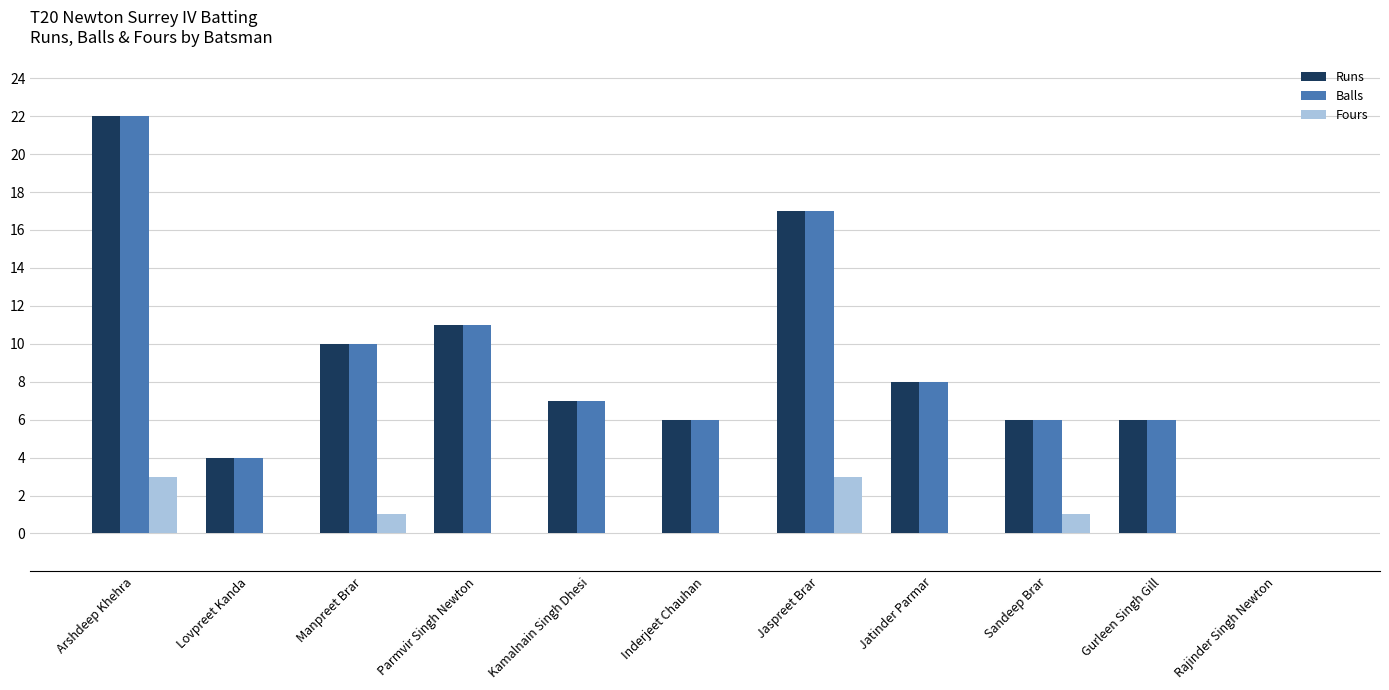

At which category is the sum across all series the highest?

Arshdeep Khehra